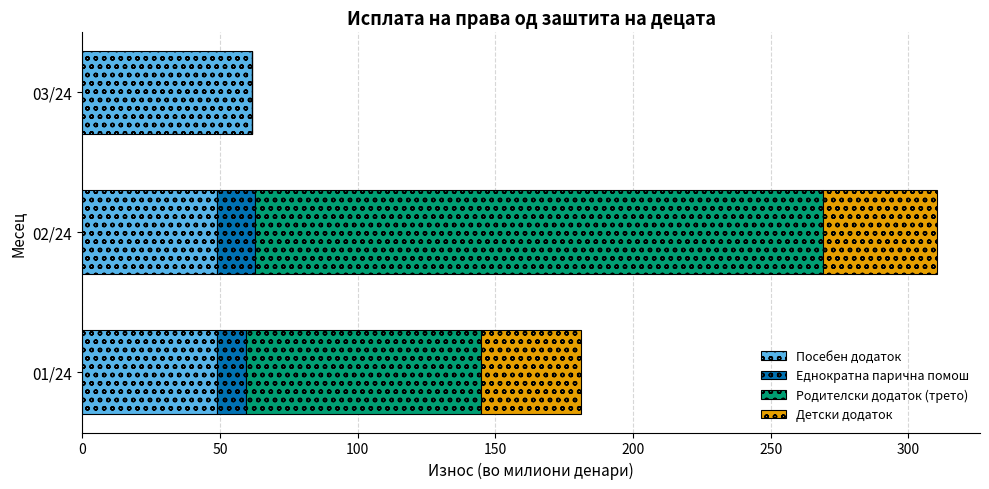

At which category is the sum across all series the highest?

02/24